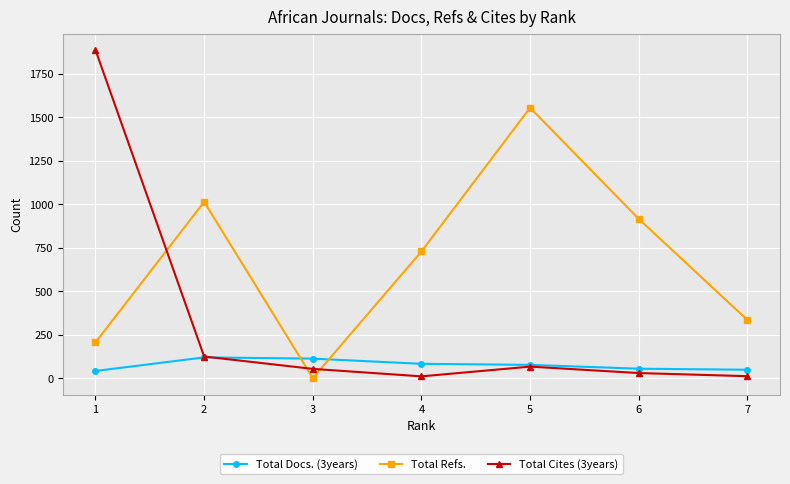

At how many categories does at least one series exceed 1854?

1